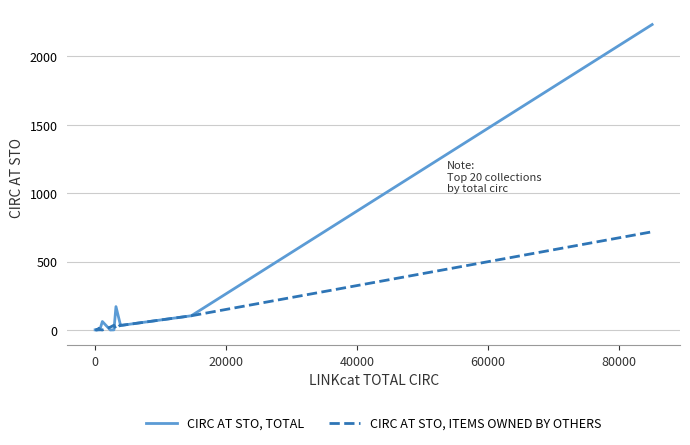

True or false: CIRC AT STO, TOTAL has more than 1 interior local peaks.

True